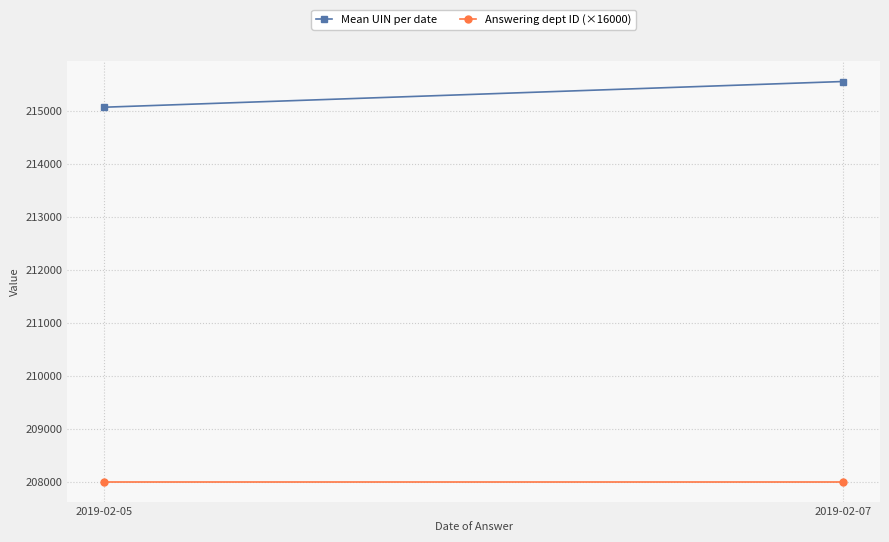

At how many categories does at least one series exceed 209551?

2